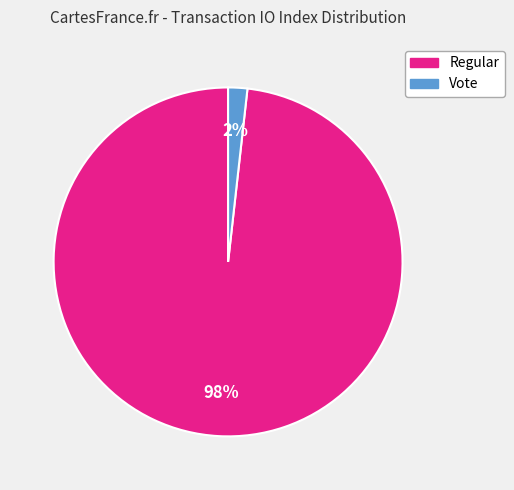

To the nearest percent, what is the difference between the largest and smallest slice percentages?

96%